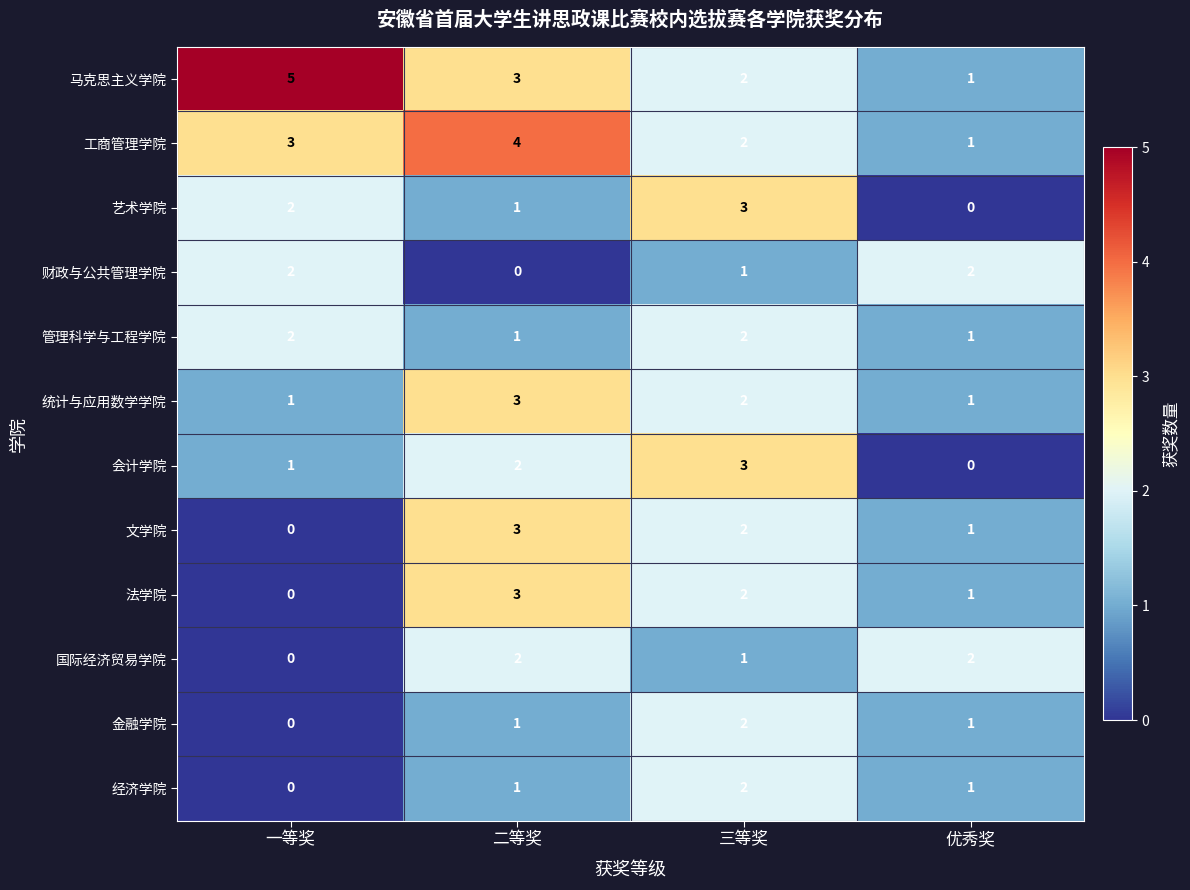

Which series has the largest total across all categories?

马克思主义学院